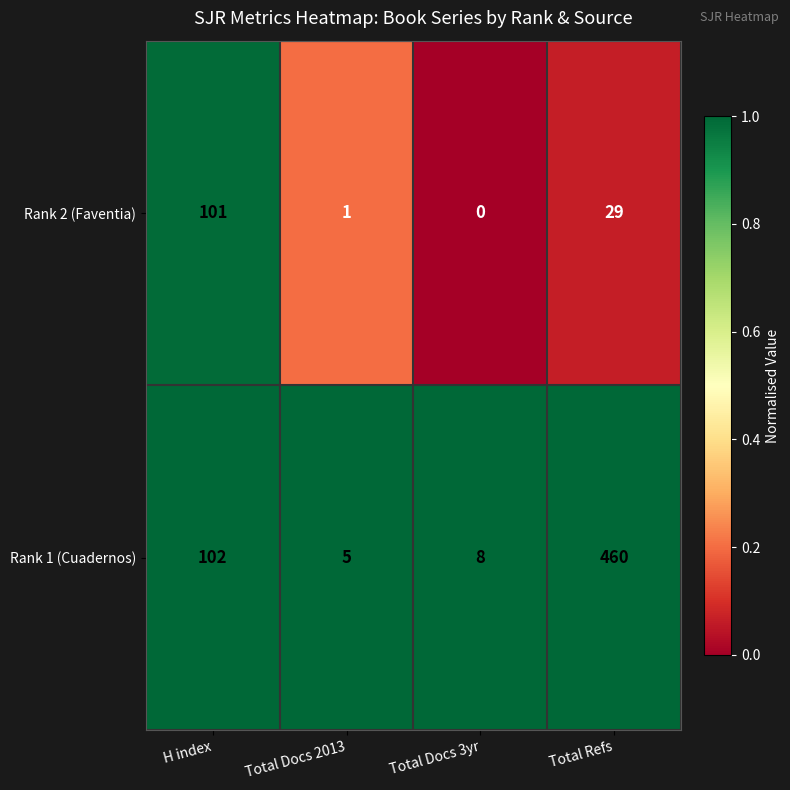

The Rank 1 (Cuadernos) series shows 8 at Total Docs 3yr. True or false?

True